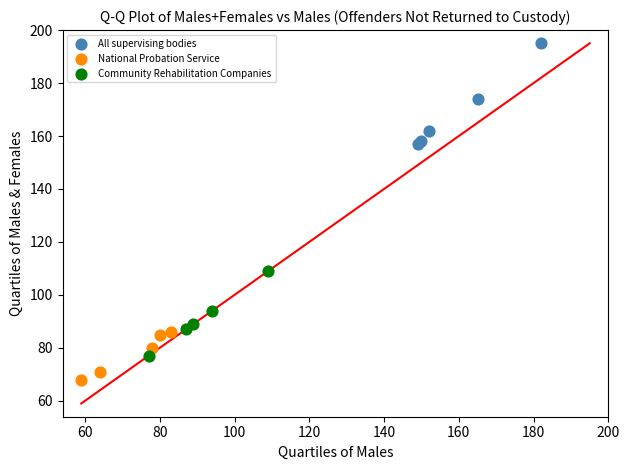

Which series has the largest Y range (max minus min)?

All supervising bodies